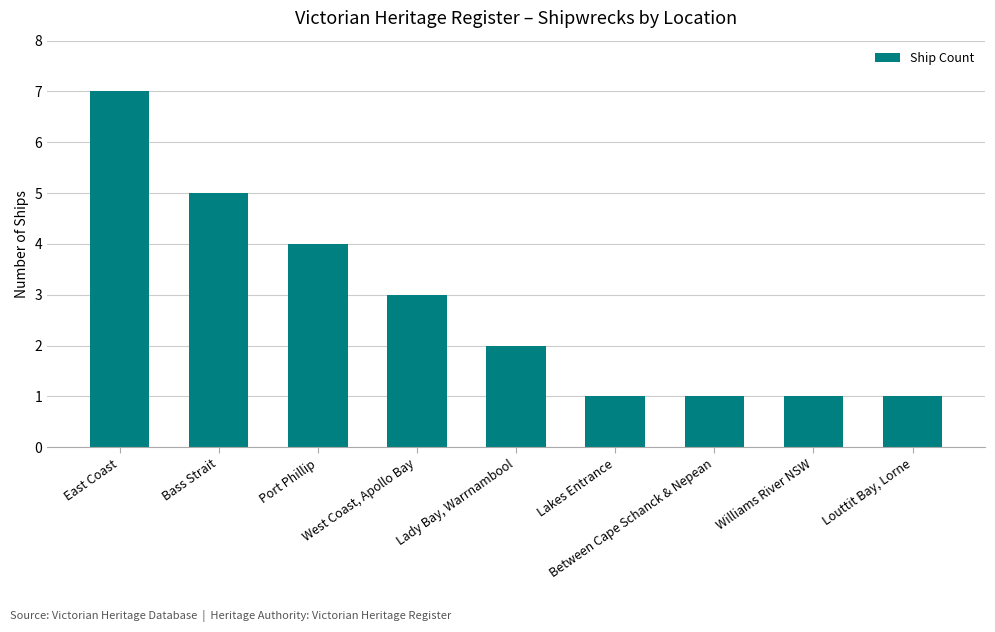

The chart shows a value of 5 at Bass Strait. True or false?

True